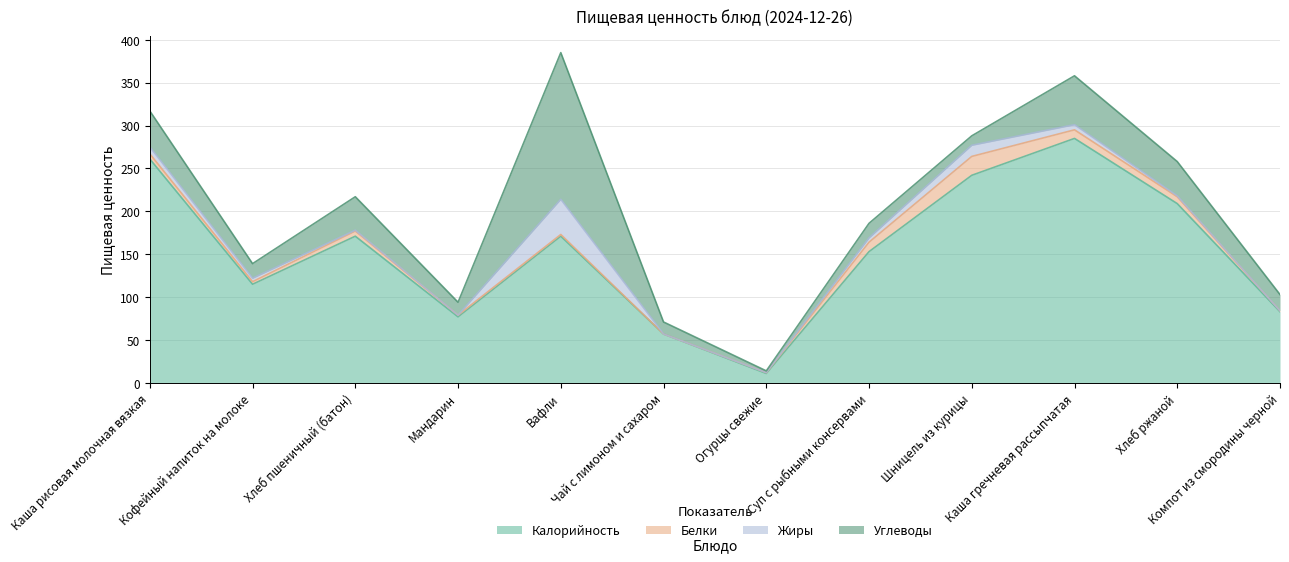

What is the maximum value shown in the chart?

285